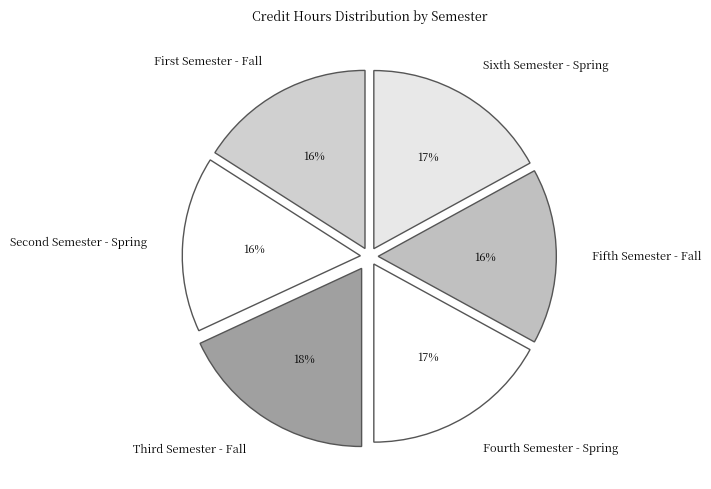

Count the number of slices in the pie.

6